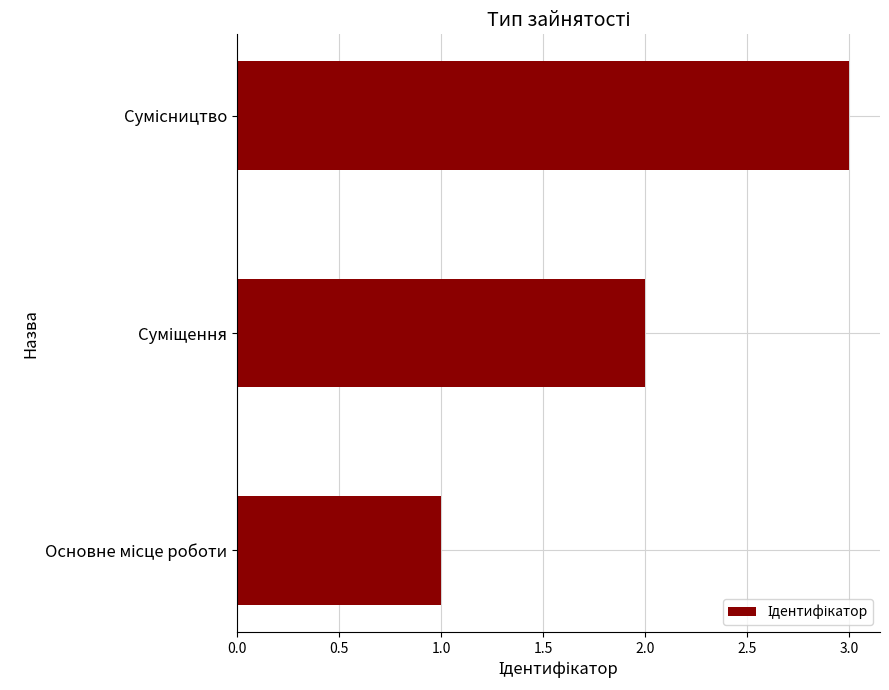

What is the sum of all values?

6